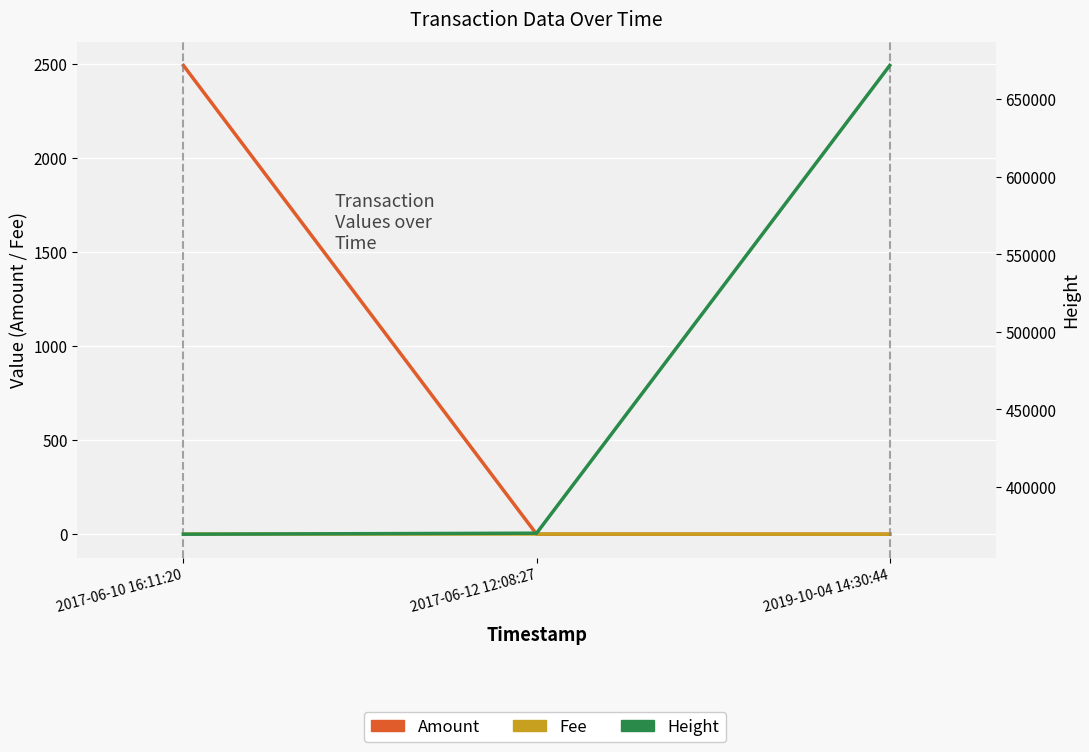

What is the spread (max minus min) of values at 2017-06-10 16:11:20?

369580.0